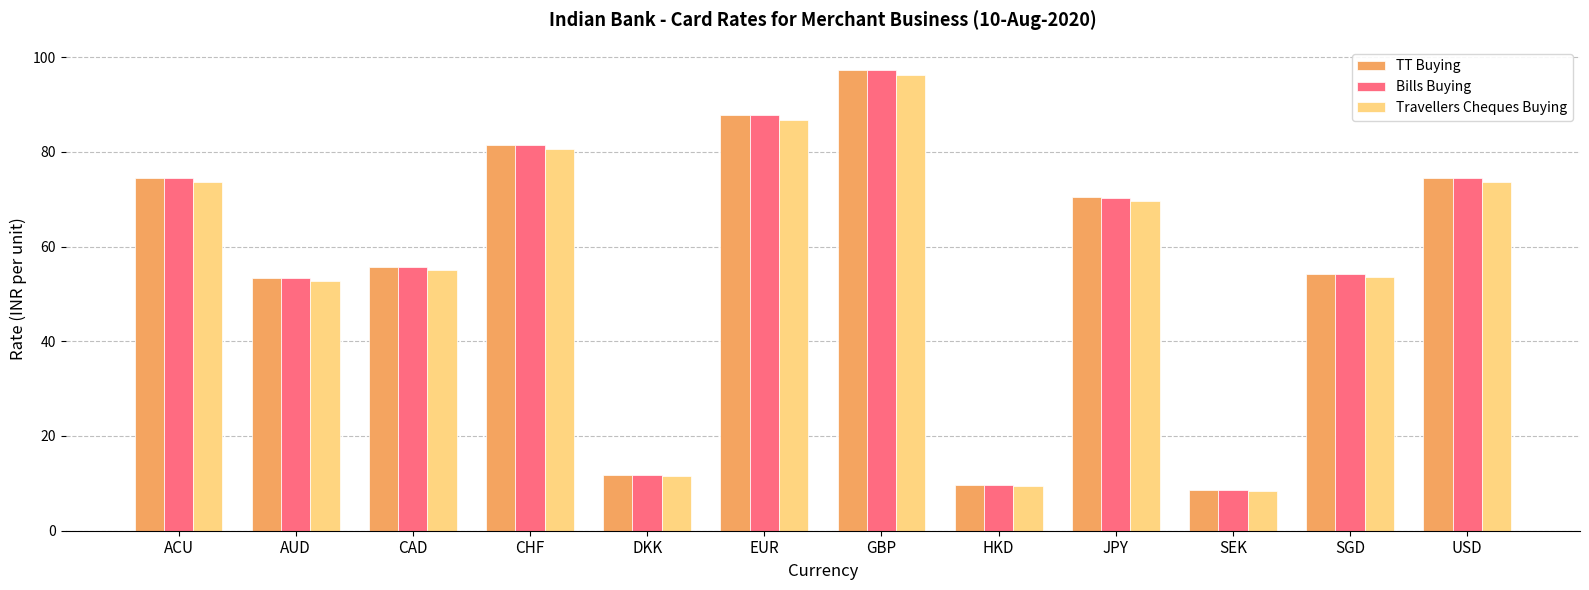

What is the sum of the Travellers Cheques Buying values at SGD and DKK?

65.2